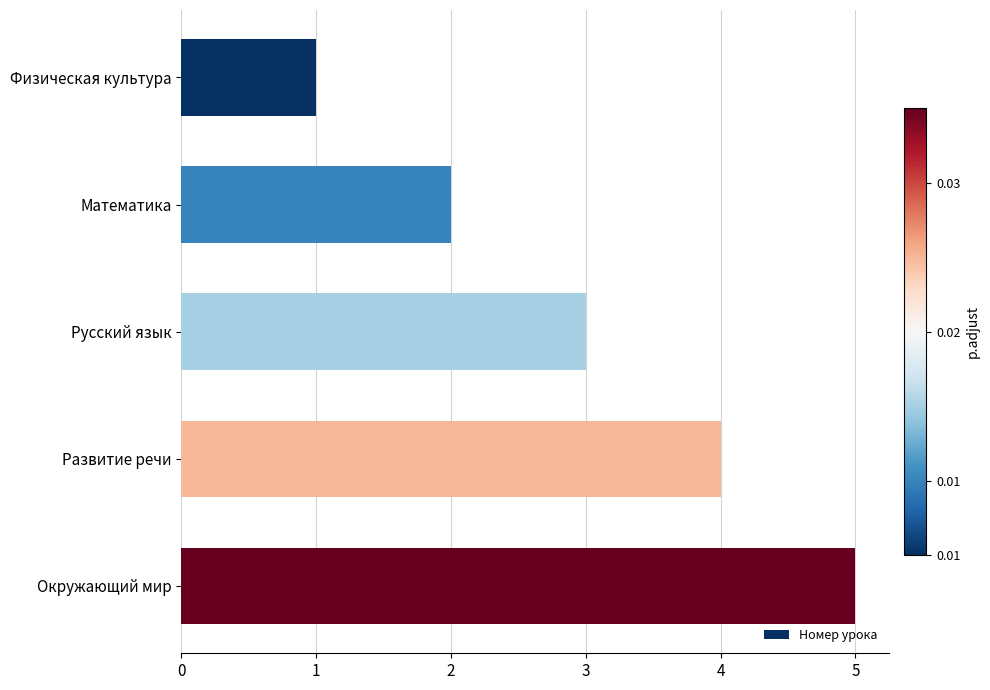

What is the label of the 3rd bar from the bottom?

Русский язык